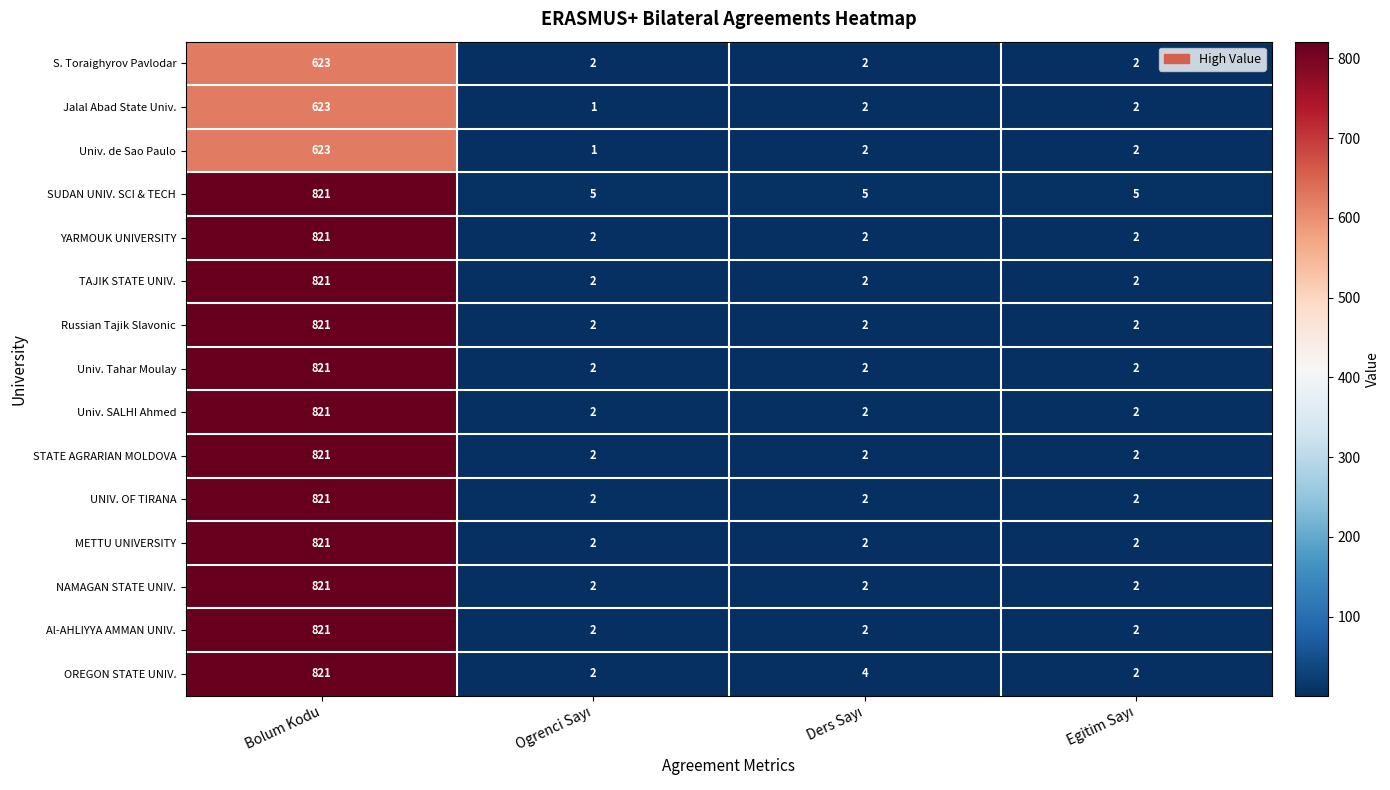

Which category has the highest value across all series?

Bolum Kodu